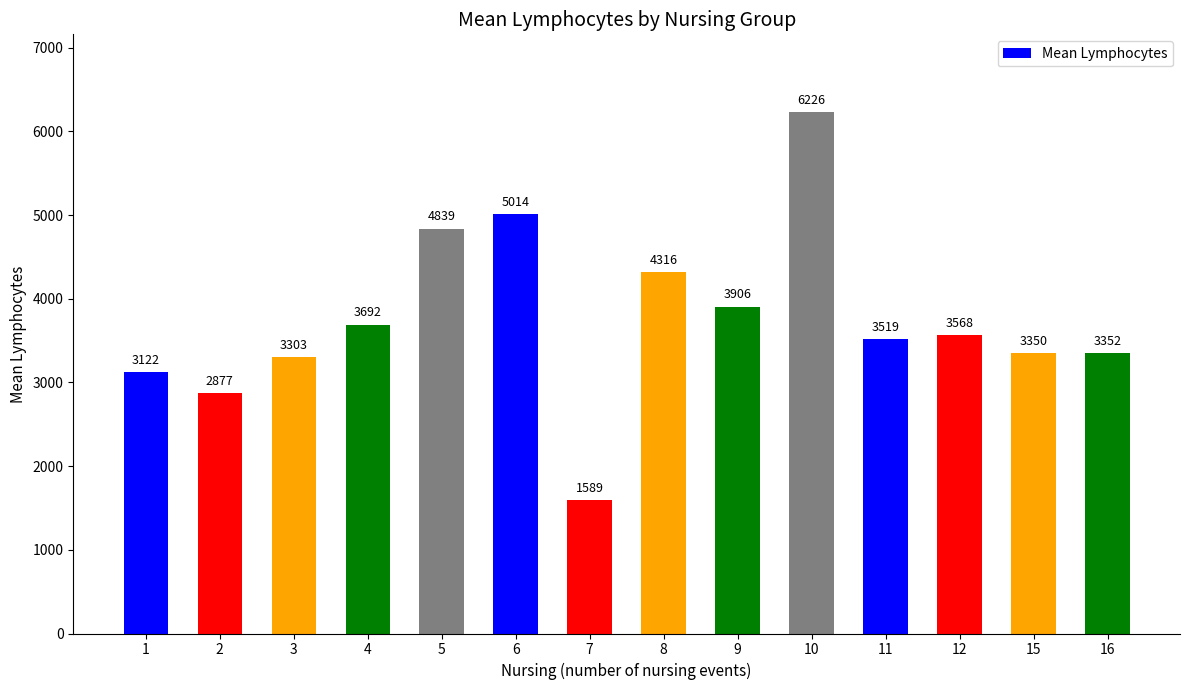

Rank the categories by value from lowest to highest.

7, 2, 1, 3, 15, 16, 11, 12, 4, 9, 8, 5, 6, 10